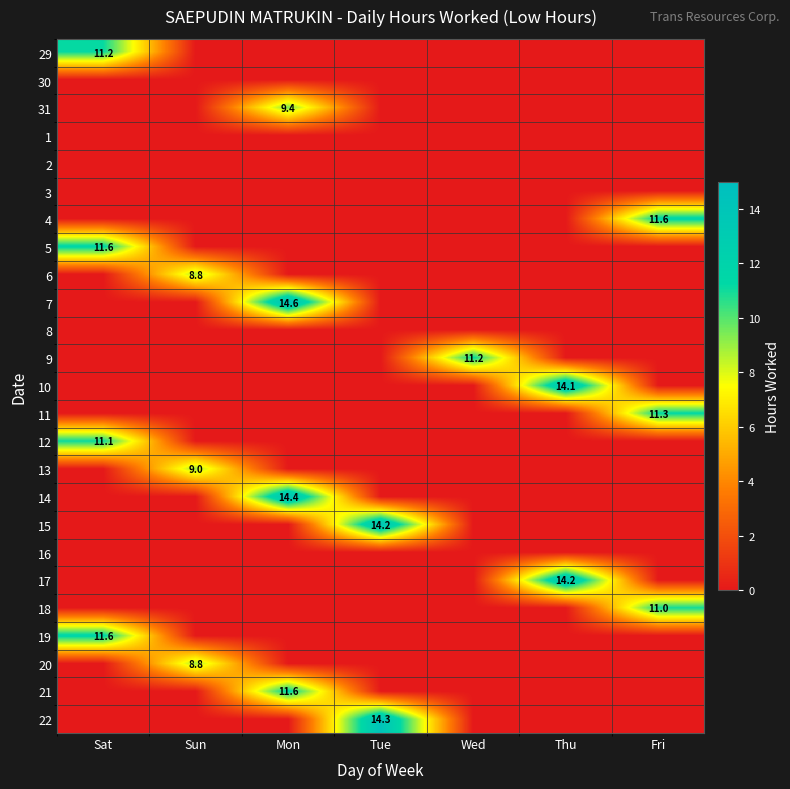

Is it true that 11 equals 11.3 at Fri?

True